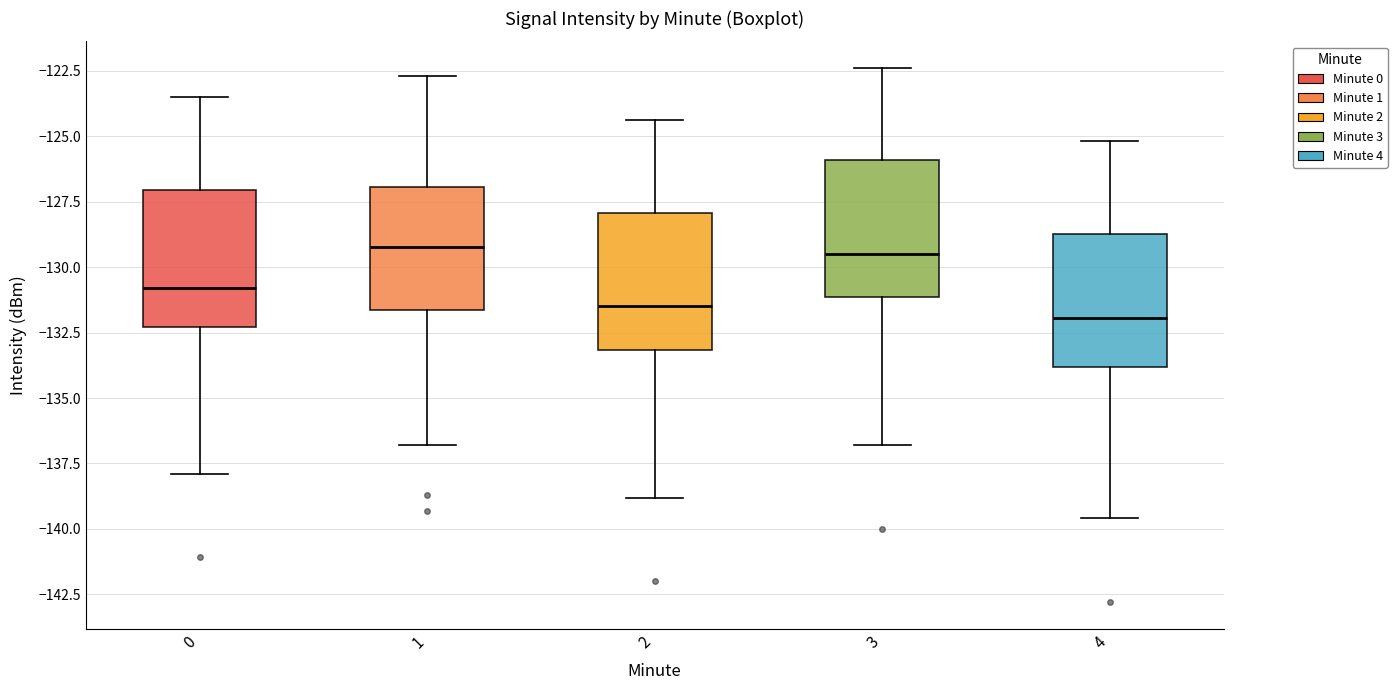

Where does the lower whisker of the box at x = 3 end on the y-axis? The values are not printed on the chart, so give them approximately, as read against the axis.

-137.0